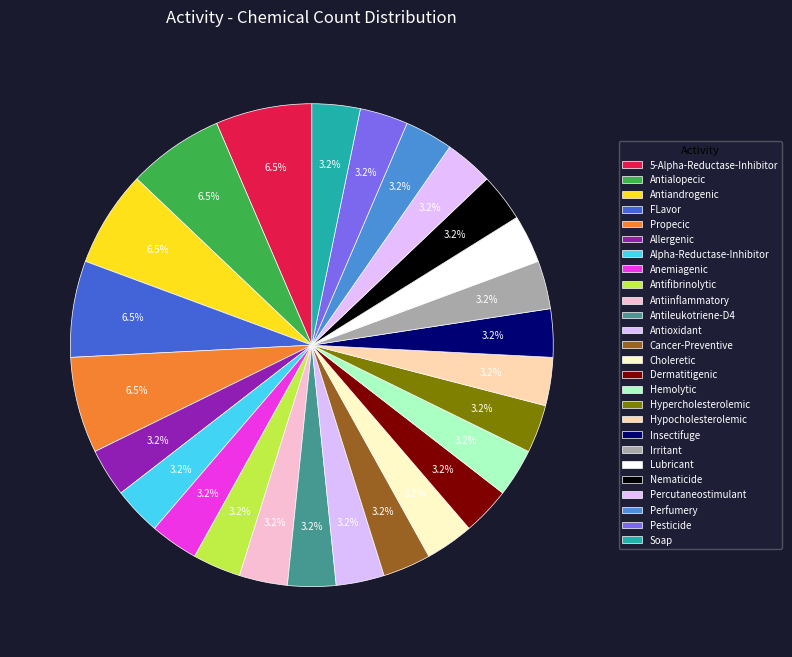

To the nearest percent, what is the difference between the largest and smallest slice percentages?

3%